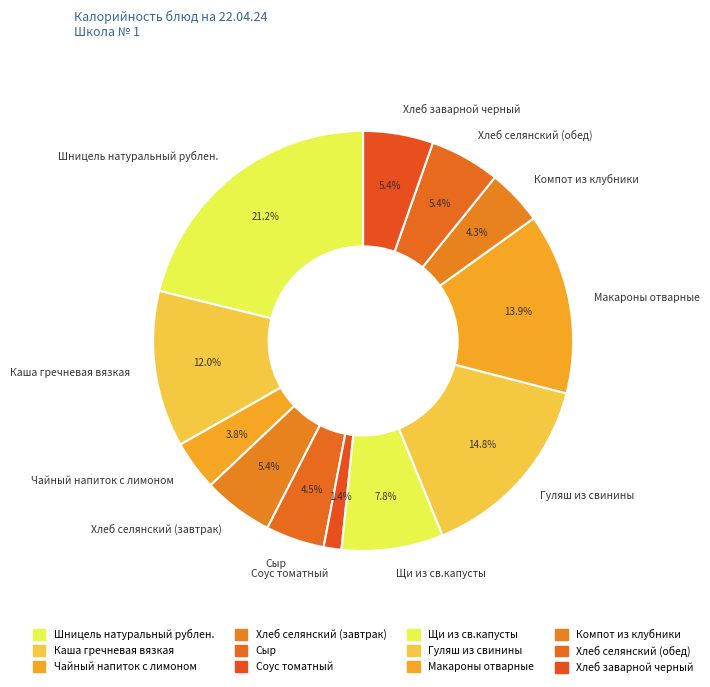

What portion of the pie excludes Щи из св.капусты?

92.2%